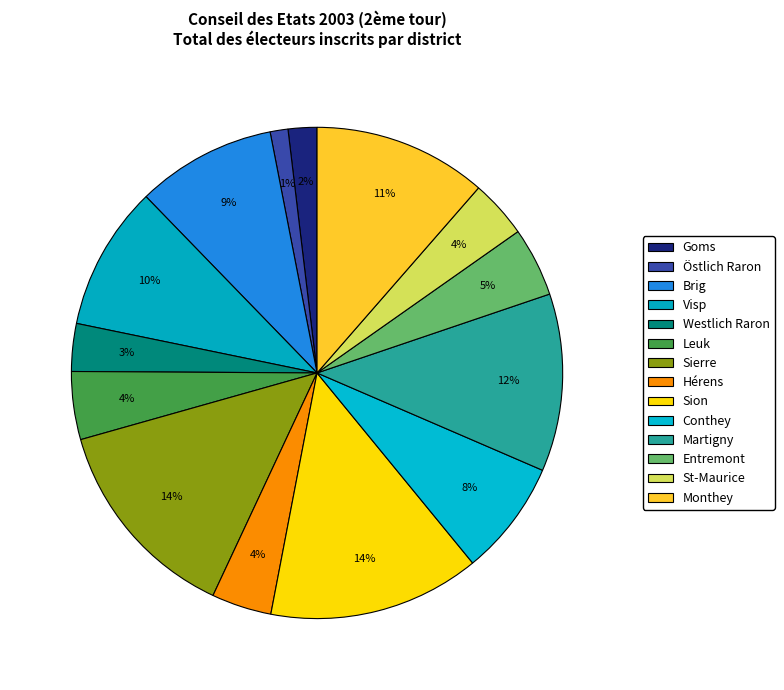

What is the change in value from Leuk to Hérens?

-994